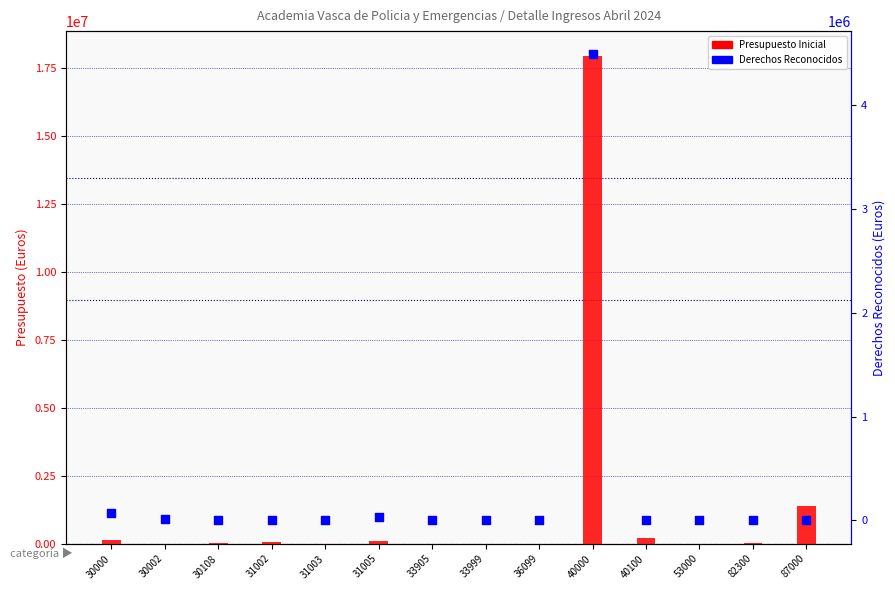

What is the total value across all series at 31005?

135111